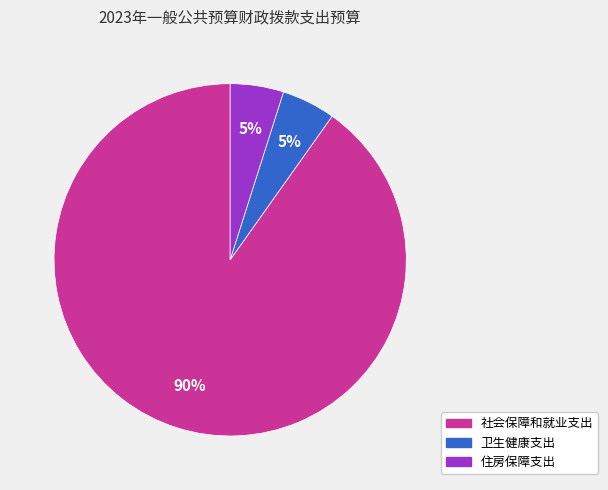

Approximately how many times larger is the value at 卫生健康支出 compared to 住房保障支出?

1.0